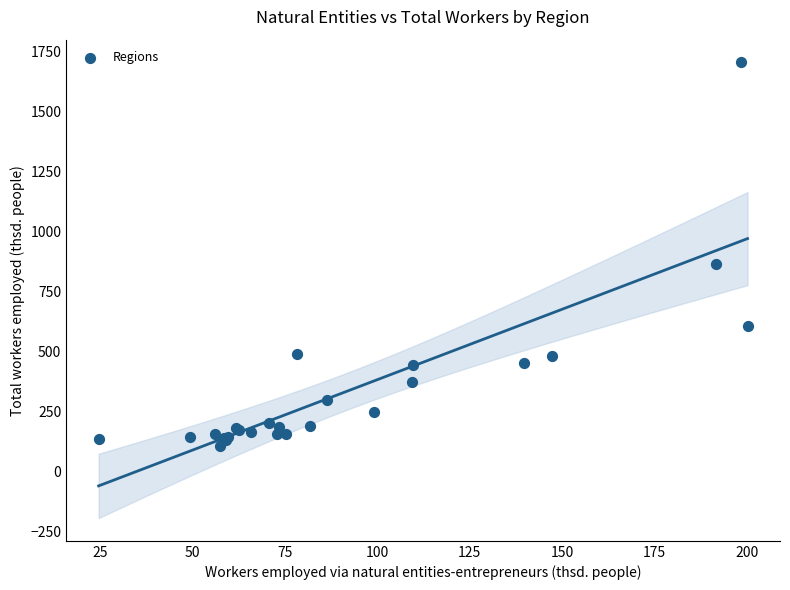

What Y value in the scatter plot is closest to 905?

866.4